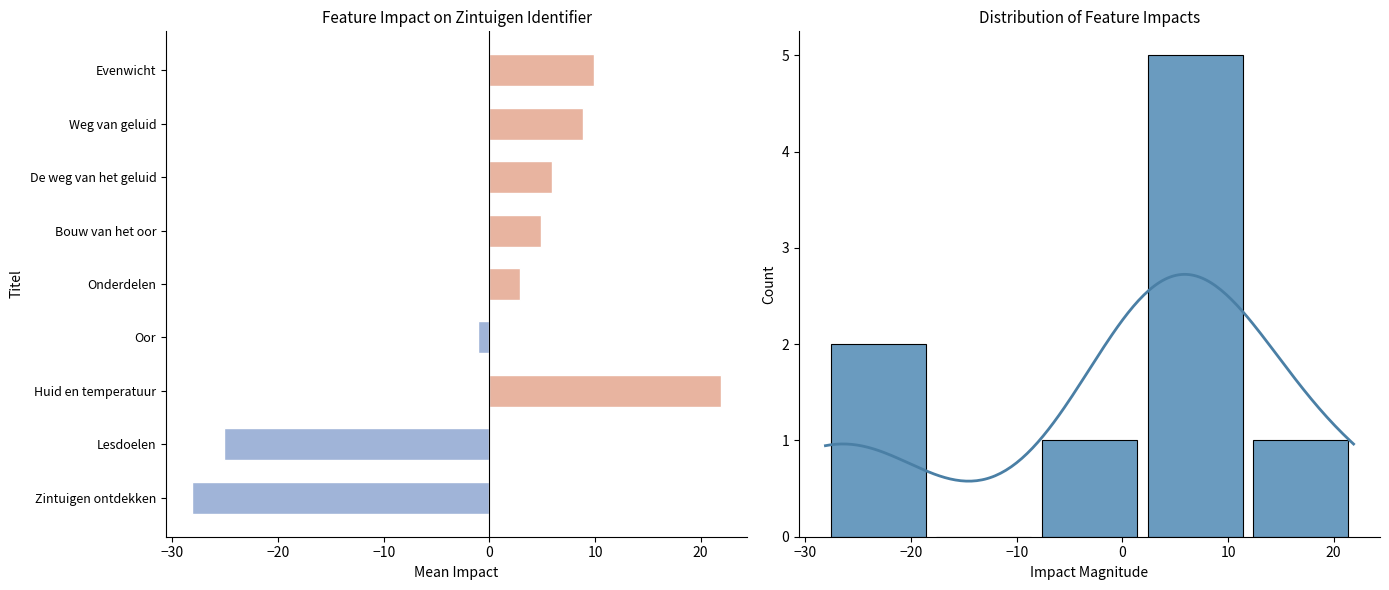

Where is the data nearest to the value -3?

Oor